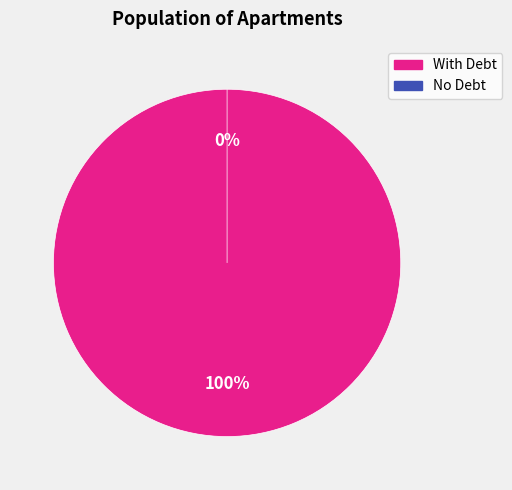

To the nearest percent, what is the difference between the largest and smallest slice percentages?

12%